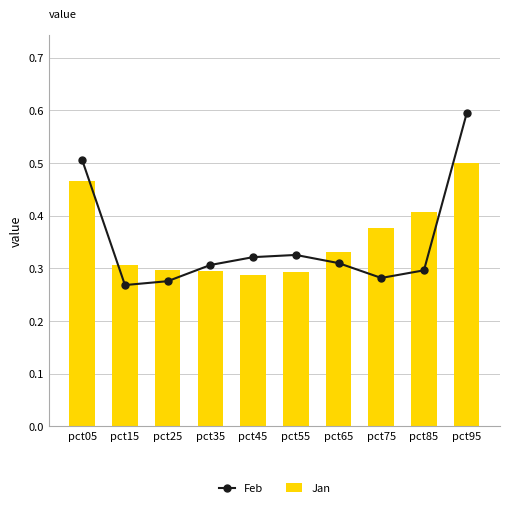

What is the sum of all Jan values?

3.6